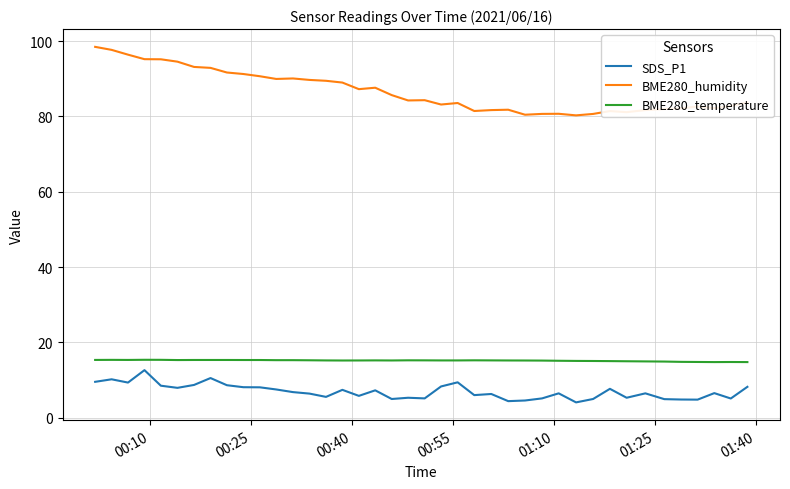

True or false: BME280_temperature and BME280_humidity cross at least once.

False